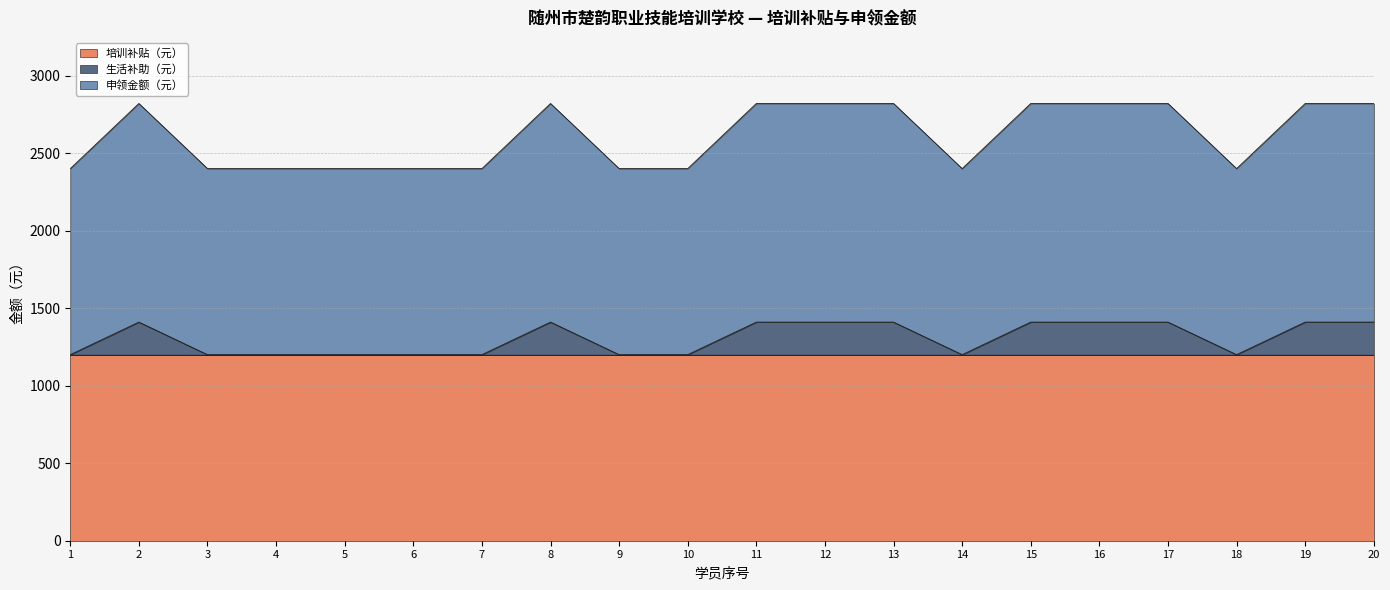

What is the highest value of the 培训补贴（元） series?

1200